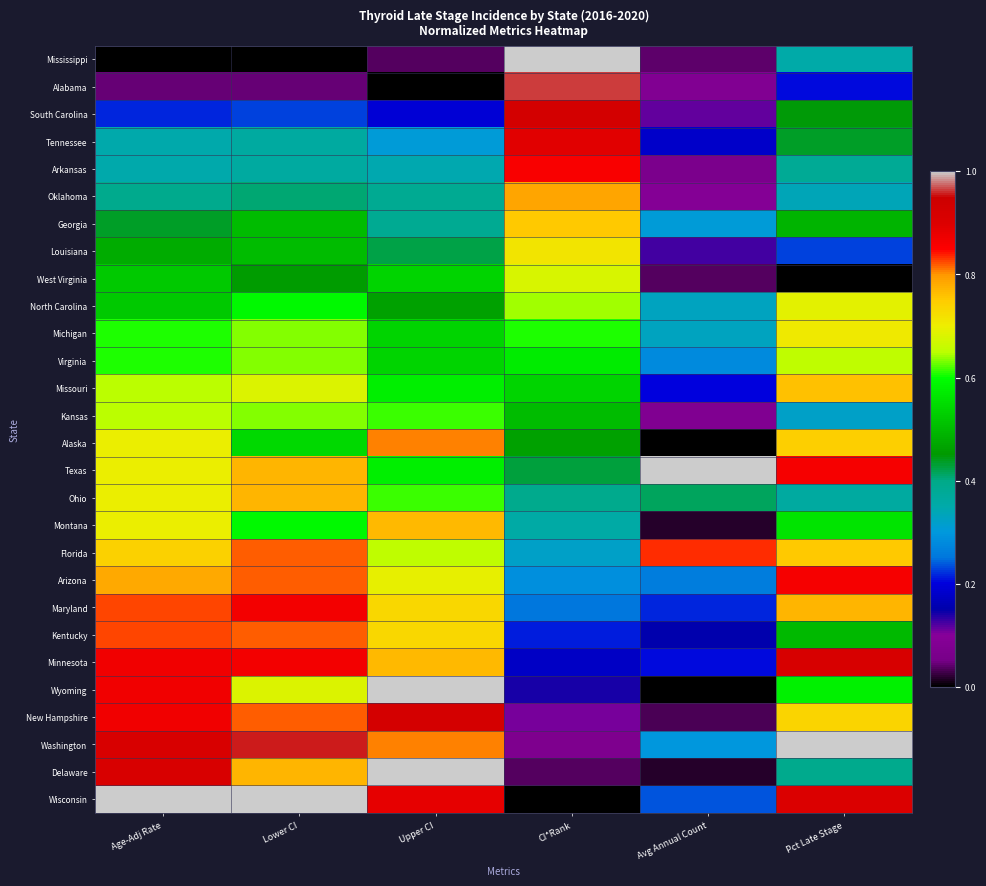

Reading right to left, transcribe all the data shown in this chart.

Mississippi: Pct Late Stage=0.4	Avg Annual Count=0.0	CI*Rank=1.0	Upper CI=0.0	Lower CI=0.0	Age-Adj Rate=0.0
Alabama: Pct Late Stage=0.2	Avg Annual Count=0.1	CI*Rank=1.0	Upper CI=0.0	Lower CI=0.0	Age-Adj Rate=0.0
South Carolina: Pct Late Stage=0.4	Avg Annual Count=0.1	CI*Rank=0.9	Upper CI=0.2	Lower CI=0.2	Age-Adj Rate=0.2
Tennessee: Pct Late Stage=0.4	Avg Annual Count=0.2	CI*Rank=0.9	Upper CI=0.3	Lower CI=0.4	Age-Adj Rate=0.3
Arkansas: Pct Late Stage=0.4	Avg Annual Count=0.1	CI*Rank=0.9	Upper CI=0.3	Lower CI=0.4	Age-Adj Rate=0.3
Oklahoma: Pct Late Stage=0.3	Avg Annual Count=0.1	CI*Rank=0.8	Upper CI=0.4	Lower CI=0.4	Age-Adj Rate=0.4
Georgia: Pct Late Stage=0.5	Avg Annual Count=0.3	CI*Rank=0.8	Upper CI=0.4	Lower CI=0.5	Age-Adj Rate=0.4
Louisiana: Pct Late Stage=0.2	Avg Annual Count=0.1	CI*Rank=0.7	Upper CI=0.4	Lower CI=0.5	Age-Adj Rate=0.5
West Virginia: Pct Late Stage=0.0	Avg Annual Count=0.0	CI*Rank=0.7	Upper CI=0.5	Lower CI=0.5	Age-Adj Rate=0.5
North Carolina: Pct Late Stage=0.7	Avg Annual Count=0.3	CI*Rank=0.6	Upper CI=0.5	Lower CI=0.6	Age-Adj Rate=0.5
Michigan: Pct Late Stage=0.7	Avg Annual Count=0.3	CI*Rank=0.6	Upper CI=0.5	Lower CI=0.6	Age-Adj Rate=0.6
Virginia: Pct Late Stage=0.7	Avg Annual Count=0.3	CI*Rank=0.6	Upper CI=0.5	Lower CI=0.6	Age-Adj Rate=0.6
Missouri: Pct Late Stage=0.8	Avg Annual Count=0.2	CI*Rank=0.5	Upper CI=0.6	Lower CI=0.7	Age-Adj Rate=0.7
Kansas: Pct Late Stage=0.3	Avg Annual Count=0.1	CI*Rank=0.5	Upper CI=0.6	Lower CI=0.6	Age-Adj Rate=0.7
Alaska: Pct Late Stage=0.7	Avg Annual Count=0.0	CI*Rank=0.5	Upper CI=0.8	Lower CI=0.5	Age-Adj Rate=0.7
Texas: Pct Late Stage=0.9	Avg Annual Count=1.0	CI*Rank=0.4	Upper CI=0.6	Lower CI=0.8	Age-Adj Rate=0.7
Ohio: Pct Late Stage=0.4	Avg Annual Count=0.4	CI*Rank=0.4	Upper CI=0.6	Lower CI=0.8	Age-Adj Rate=0.7
Montana: Pct Late Stage=0.6	Avg Annual Count=0.0	CI*Rank=0.4	Upper CI=0.8	Lower CI=0.6	Age-Adj Rate=0.7
Florida: Pct Late Stage=0.8	Avg Annual Count=0.8	CI*Rank=0.3	Upper CI=0.7	Lower CI=0.8	Age-Adj Rate=0.7
Arizona: Pct Late Stage=0.9	Avg Annual Count=0.3	CI*Rank=0.3	Upper CI=0.7	Lower CI=0.8	Age-Adj Rate=0.8
Maryland: Pct Late Stage=0.8	Avg Annual Count=0.2	CI*Rank=0.2	Upper CI=0.7	Lower CI=0.9	Age-Adj Rate=0.8
Kentucky: Pct Late Stage=0.5	Avg Annual Count=0.2	CI*Rank=0.2	Upper CI=0.7	Lower CI=0.8	Age-Adj Rate=0.8
Minnesota: Pct Late Stage=0.9	Avg Annual Count=0.2	CI*Rank=0.2	Upper CI=0.8	Lower CI=0.9	Age-Adj Rate=0.9
Wyoming: Pct Late Stage=0.6	Avg Annual Count=0.0	CI*Rank=0.1	Upper CI=1.0	Lower CI=0.7	Age-Adj Rate=0.9
New Hampshire: Pct Late Stage=0.7	Avg Annual Count=0.0	CI*Rank=0.1	Upper CI=0.9	Lower CI=0.8	Age-Adj Rate=0.9
Washington: Pct Late Stage=1.0	Avg Annual Count=0.3	CI*Rank=0.1	Upper CI=0.8	Lower CI=1.0	Age-Adj Rate=0.9
Delaware: Pct Late Stage=0.4	Avg Annual Count=0.0	CI*Rank=0.0	Upper CI=1.0	Lower CI=0.8	Age-Adj Rate=0.9
Wisconsin: Pct Late Stage=0.9	Avg Annual Count=0.2	CI*Rank=0.0	Upper CI=0.9	Lower CI=1.0	Age-Adj Rate=1.0